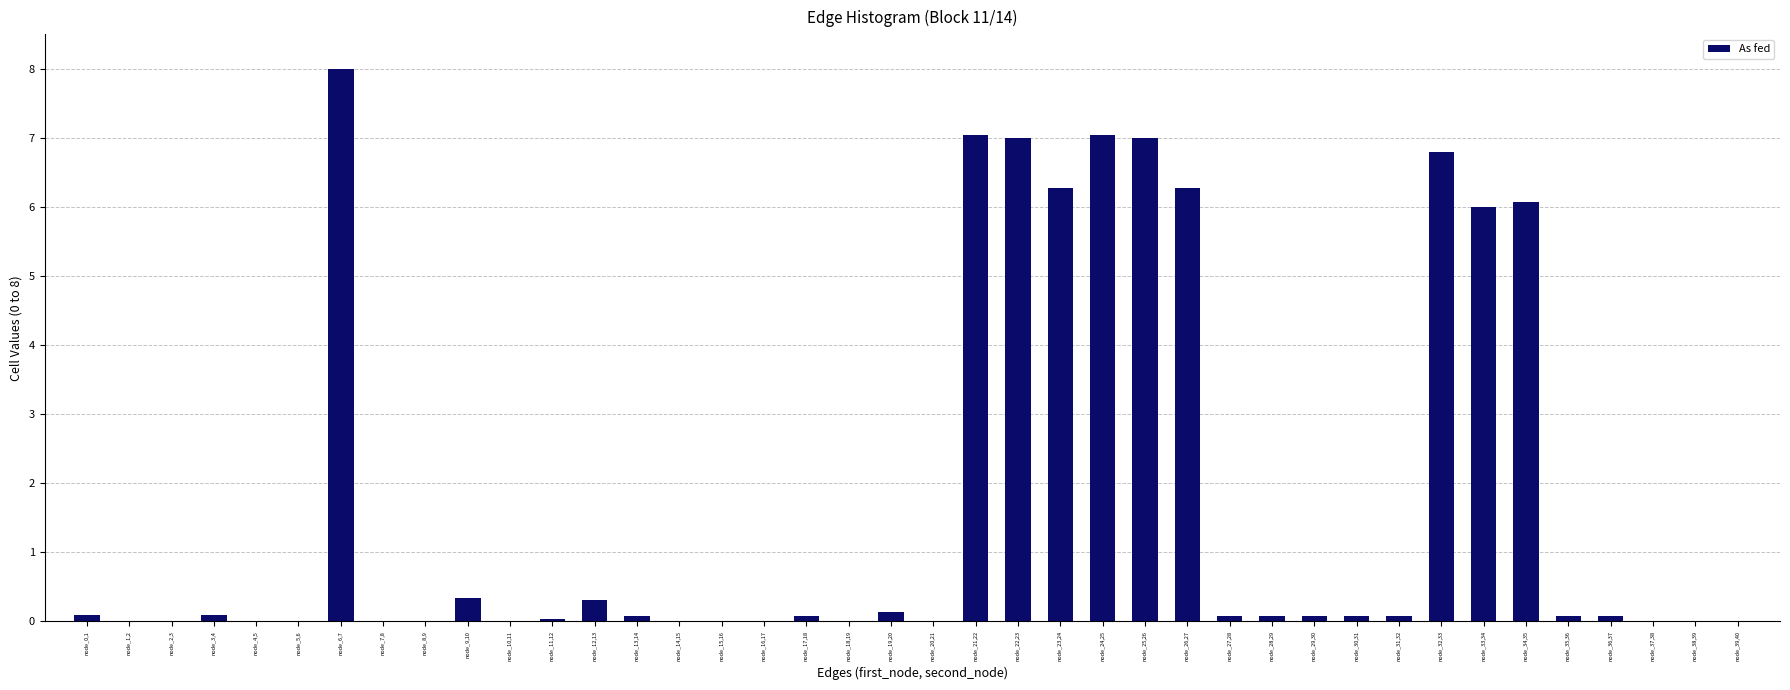

The chart shows a value of 0.0 at node_39,40. True or false?

True